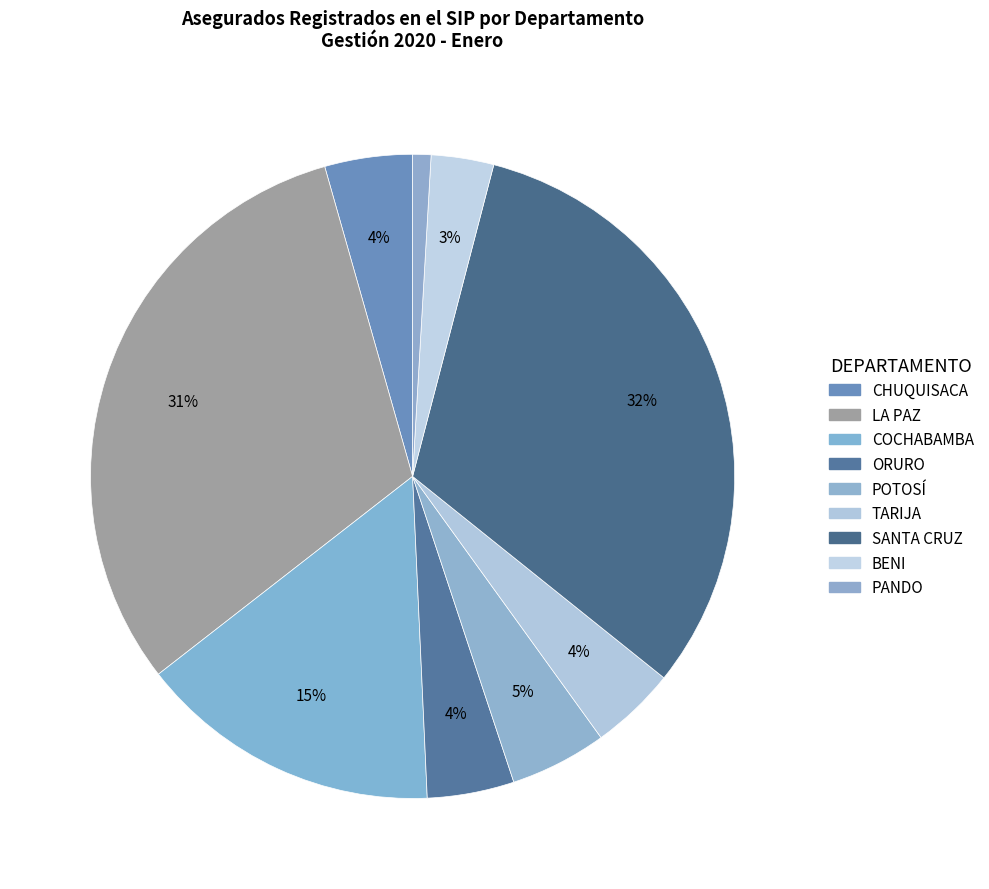

What percentage is the TARIJA slice, to the nearest percent?

4%